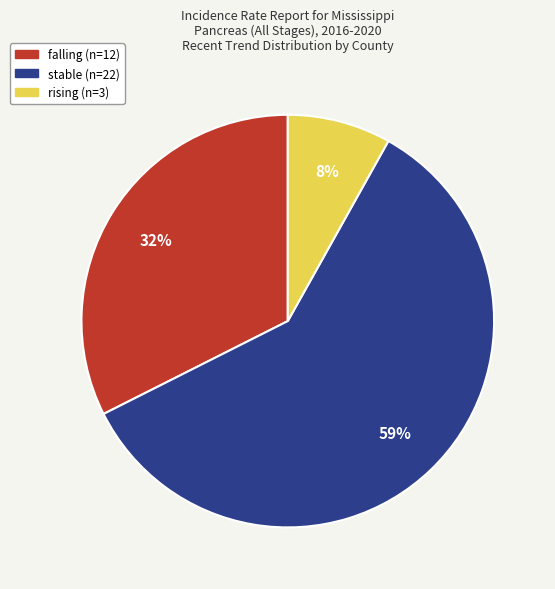

The falling slice represents 18% of the pie. True or false?

False